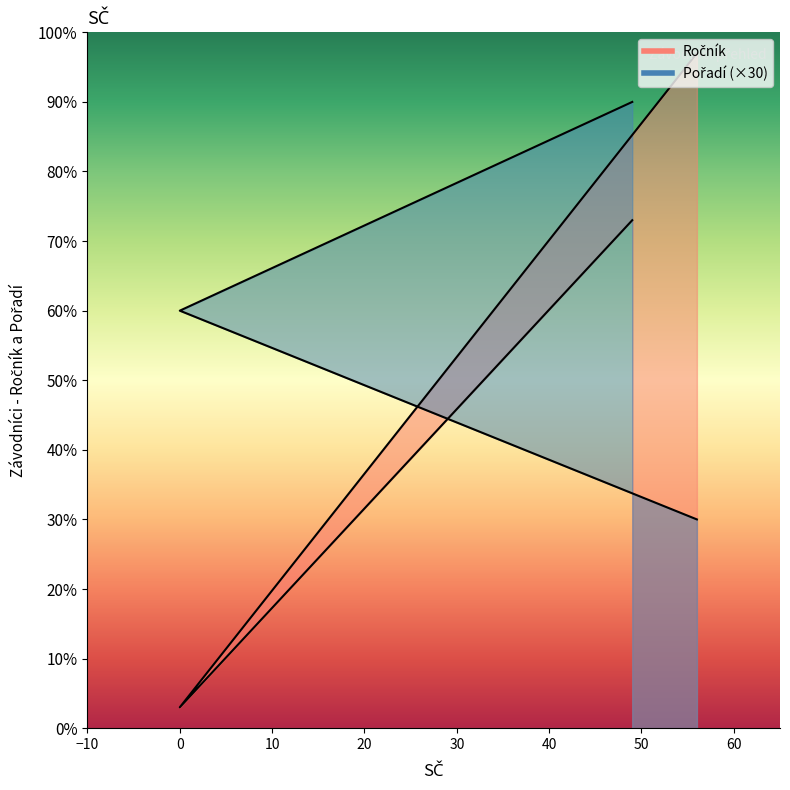

True or false: Ročník has a value of 130 at 49.

False